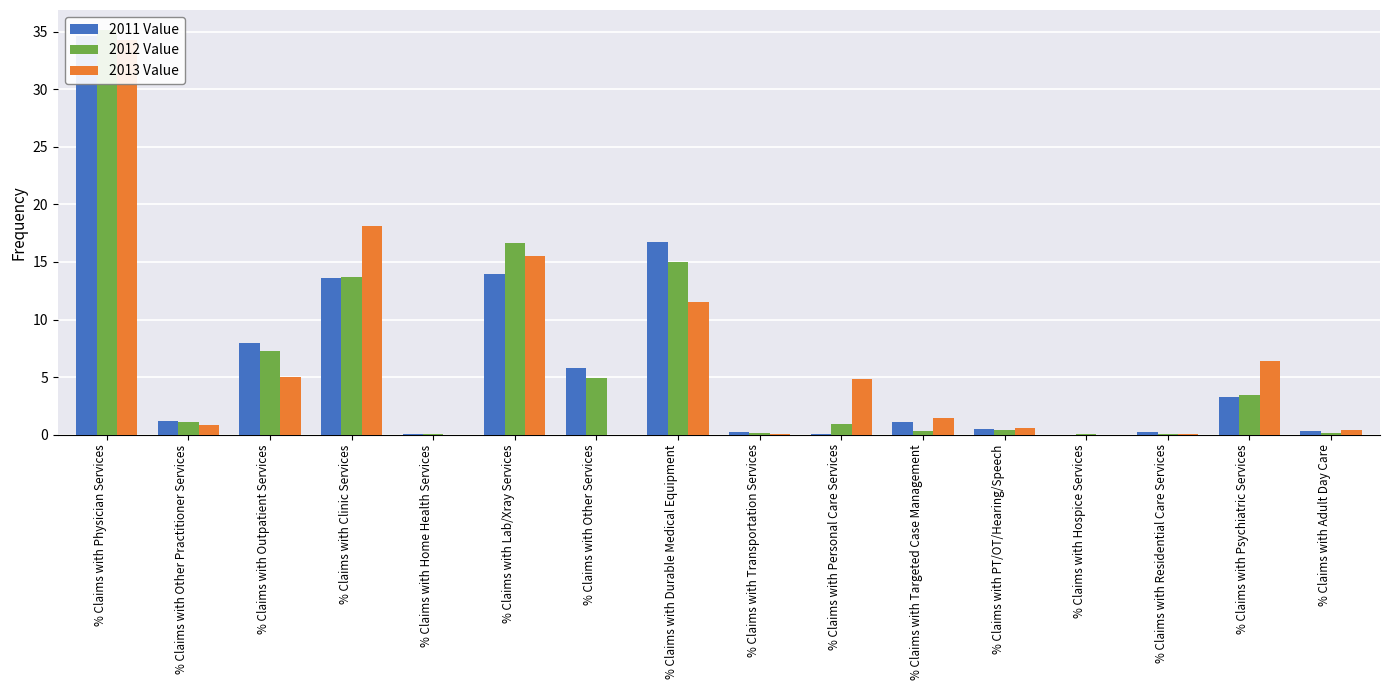

How many groups of bars are there?

16